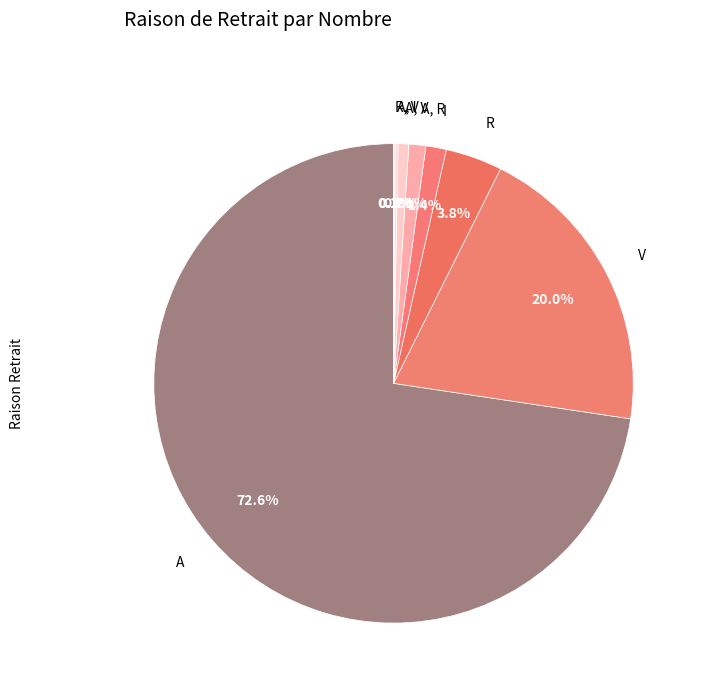

How many segments does this pie chart have?

8